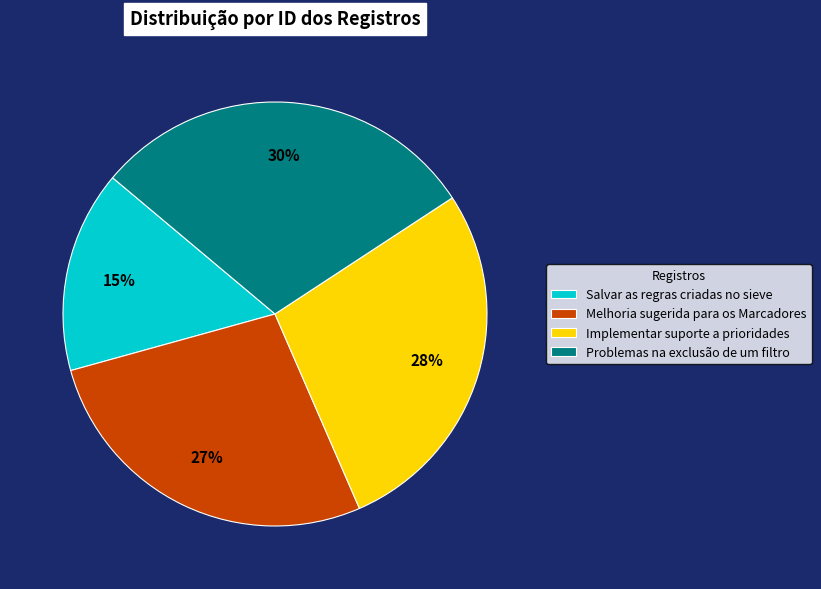

True or false: Melhoria sugerida para os Marcadores accounts for 39% of the total.

False